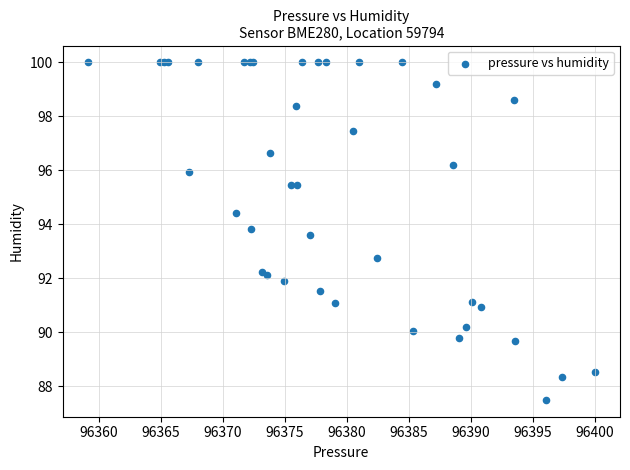

What Y value in the scatter plot is closest to 93?

92.8